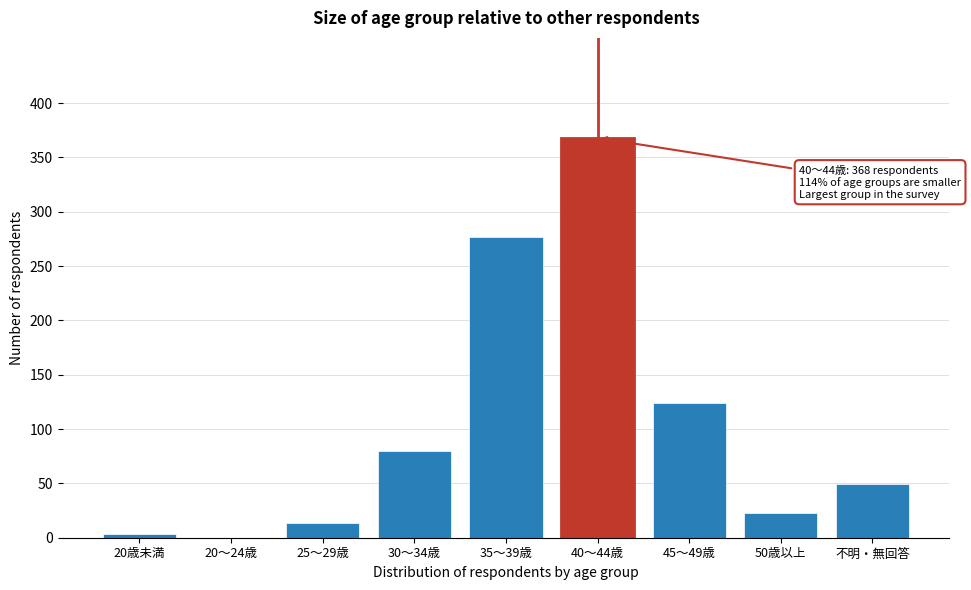

Reading left to right, extract all data points from this chart.

20歳未満=3	20～24歳=0	25～29歳=14	30～34歳=80	35～39歳=277	40～44歳=368	45～49歳=124	50歳以上=23	不明・無回答=49